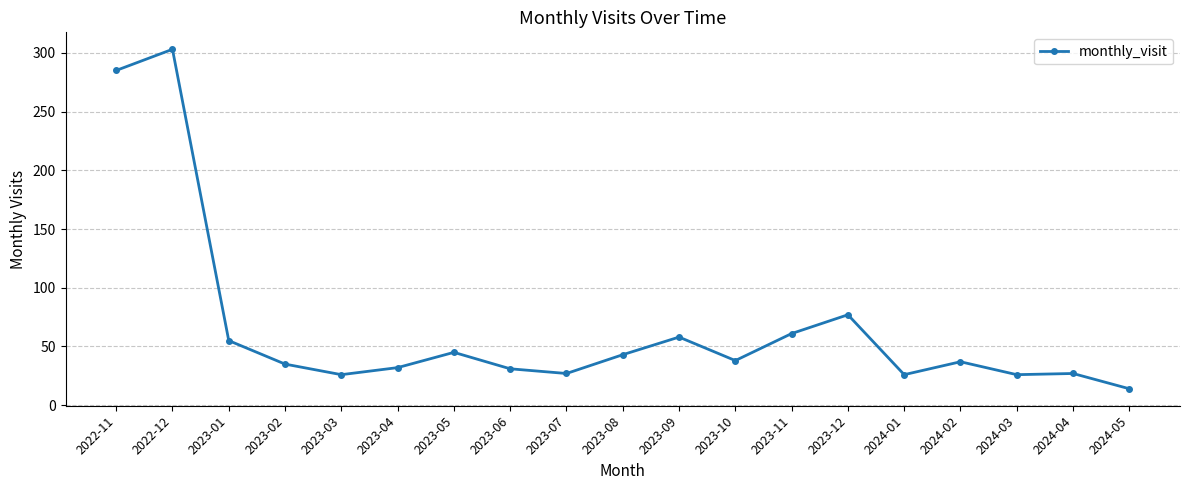

What position from the left is 2023-12?

14